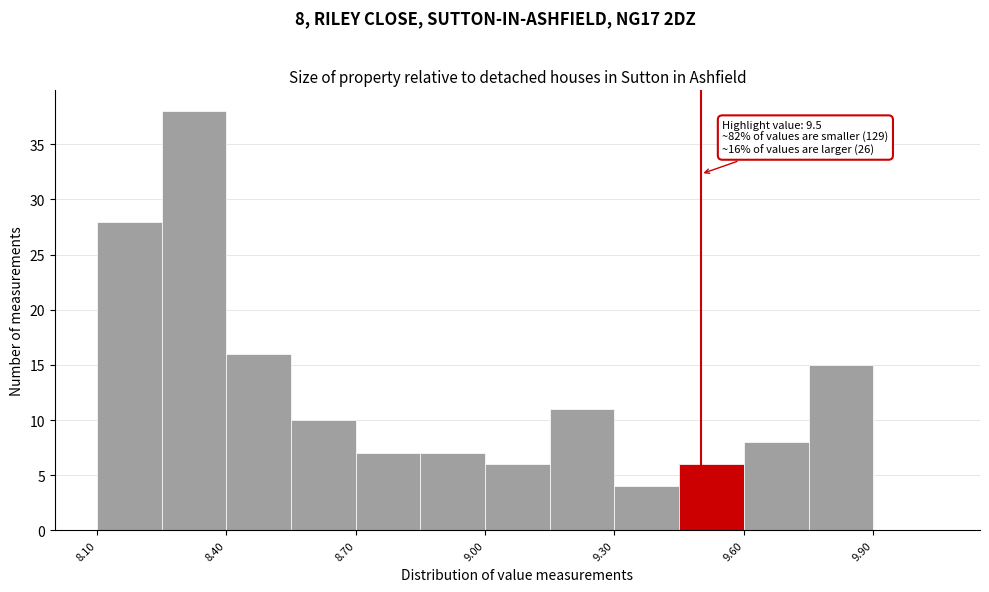

Read against the x-axis, roughly where is the centre of the tallest bar?

8.35